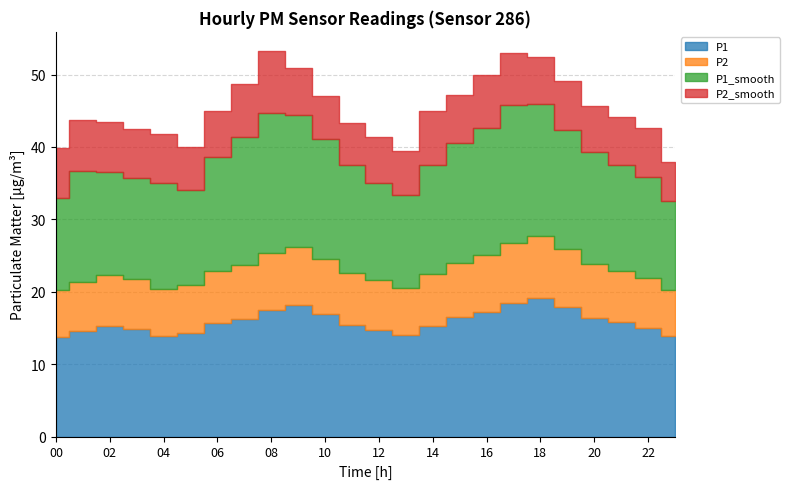

List the series in order of their peak value, lowest first.

P2_smooth, P2, P1, P1_smooth